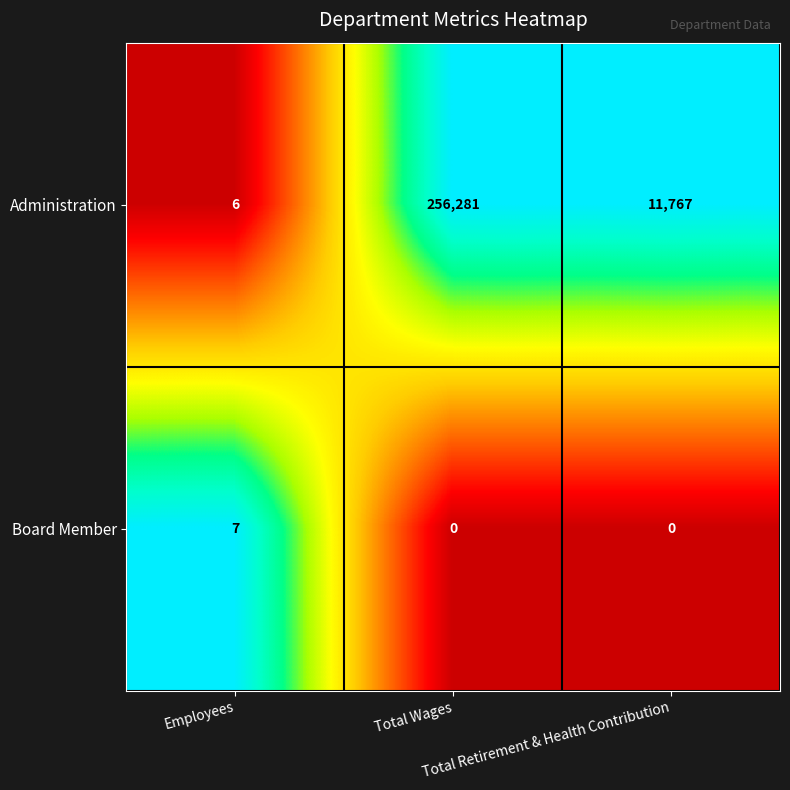

How many Board Member values are between 0 and 7?

3